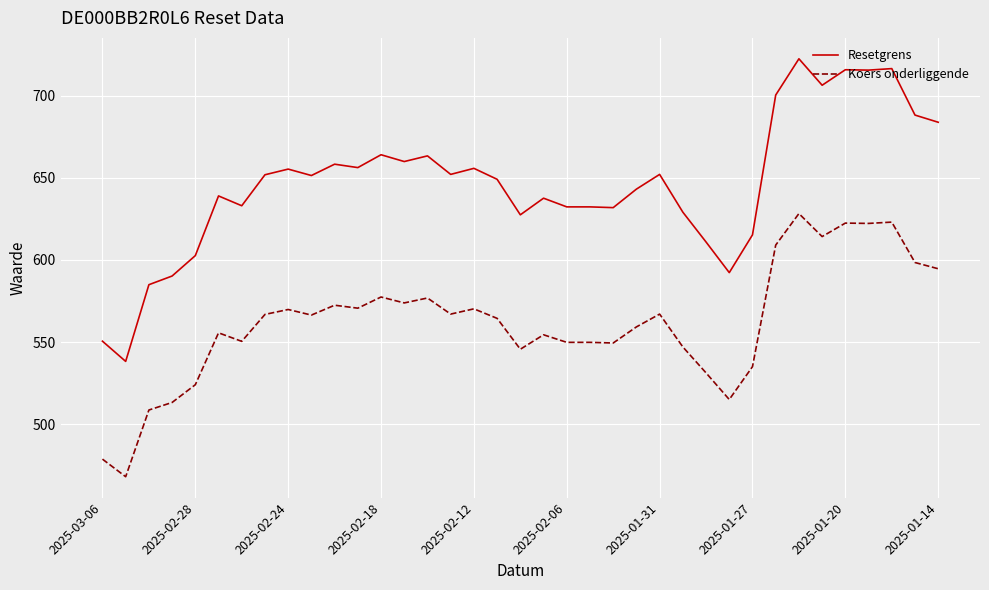

Which series has the largest total across all categories?

Resetgrens